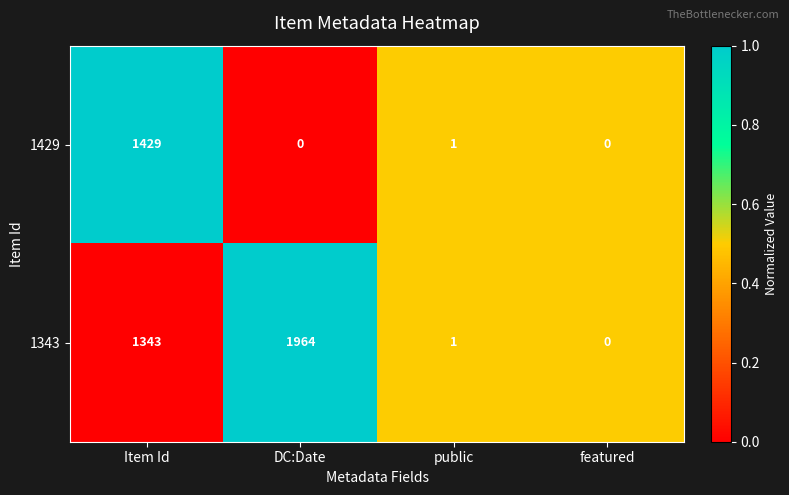

The value of 1343 at Item Id is 2067. True or false?

False